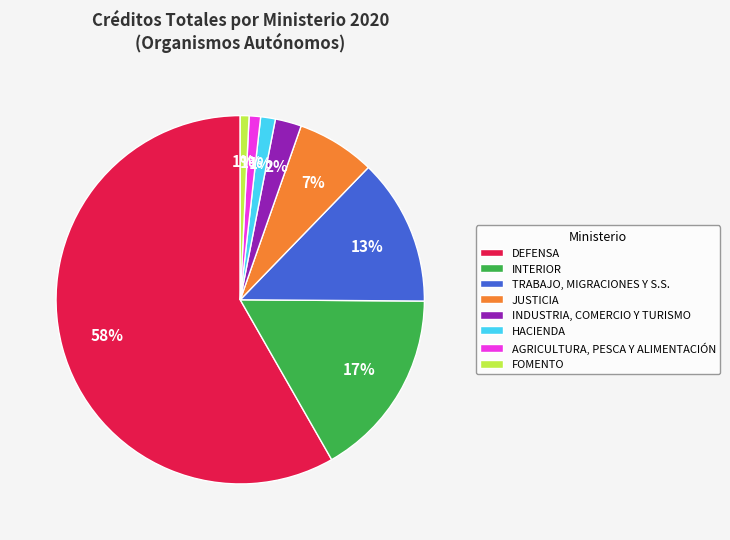

Count the number of slices in the pie.

8